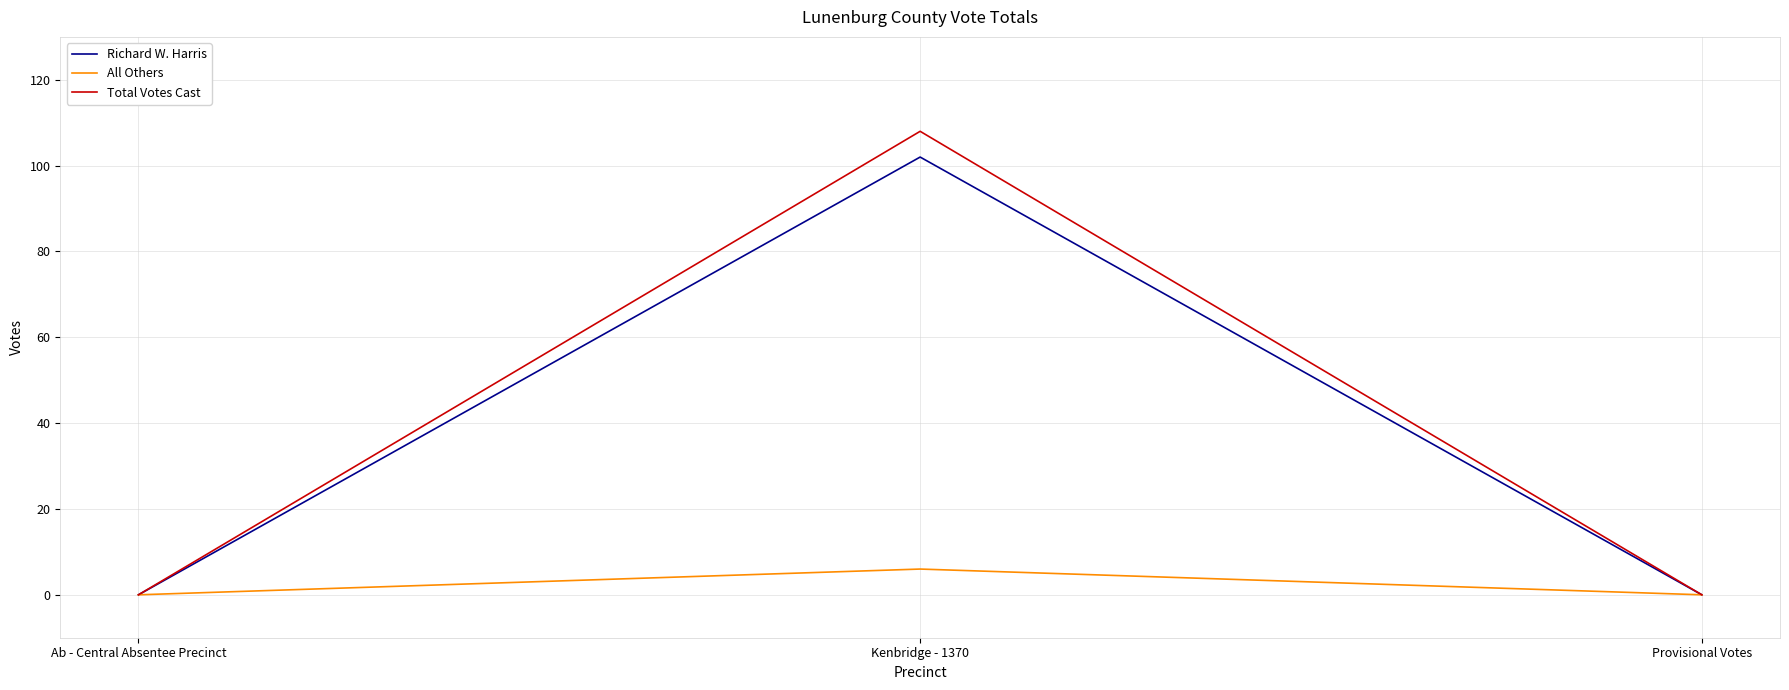

Reading left to right, list all the values displayed in this chart.

Richard W. Harris: 0	102	0
All Others: 0	6	0
Total Votes Cast: 0	108	0